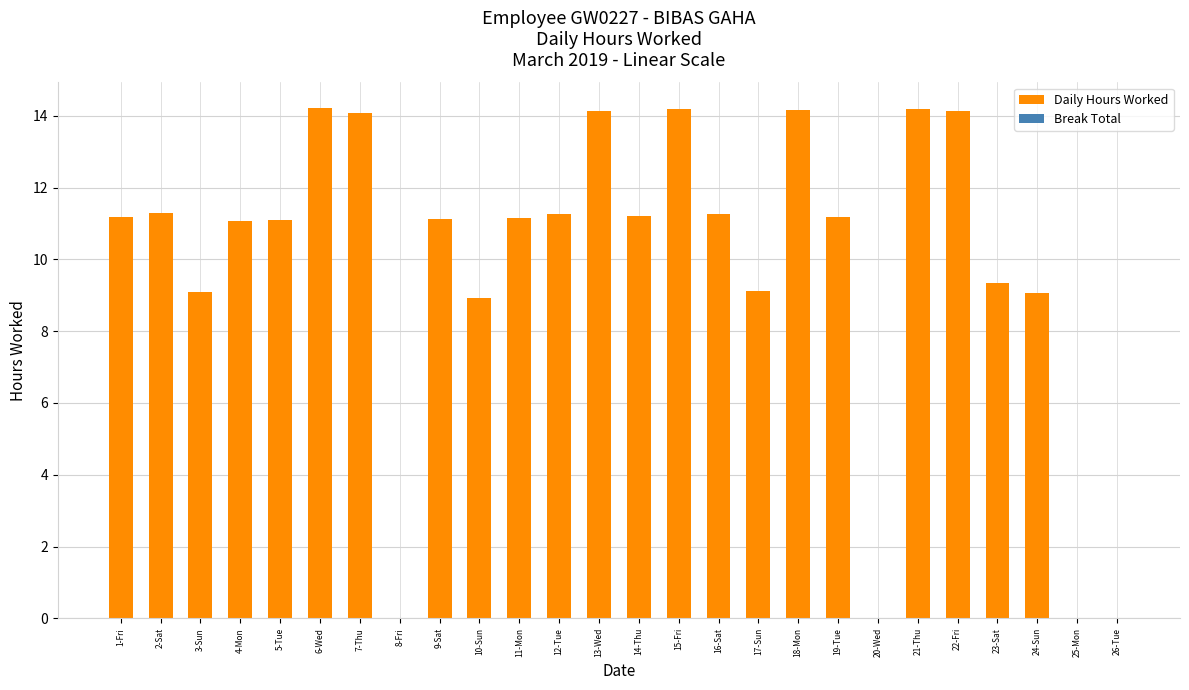

True or false: the data shows 18.8 at 18-Mon.

False